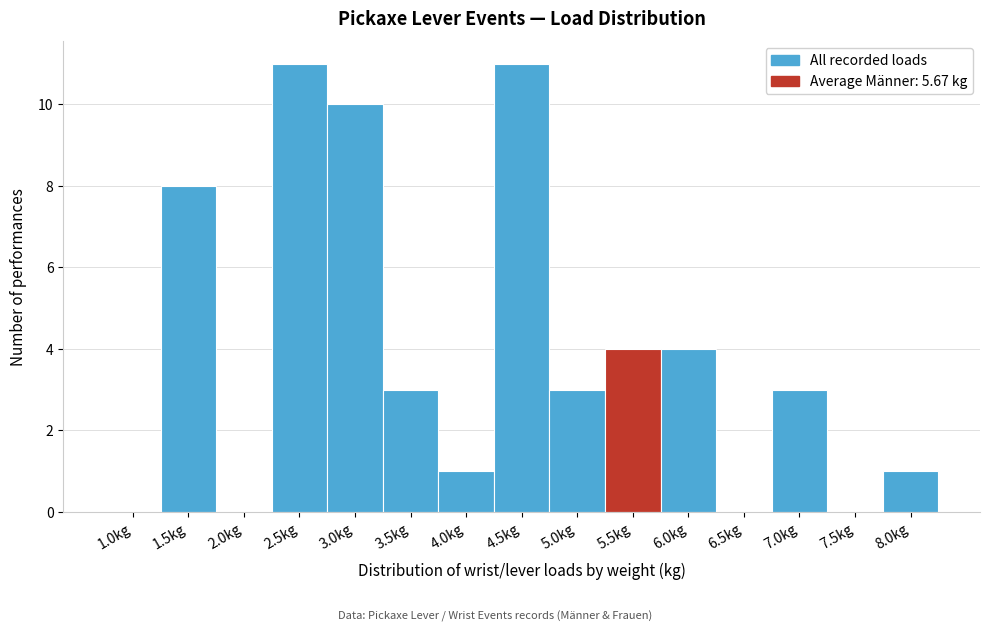

Reading left to right, list all the values displayed in this chart.

1.0kg=0	1.5kg=8	2.0kg=0	2.5kg=11	3.0kg=10	3.5kg=3	4.0kg=1	4.5kg=11	5.0kg=3	5.5kg=4	6.0kg=4	6.5kg=0	7.0kg=3	7.5kg=0	8.0kg=1